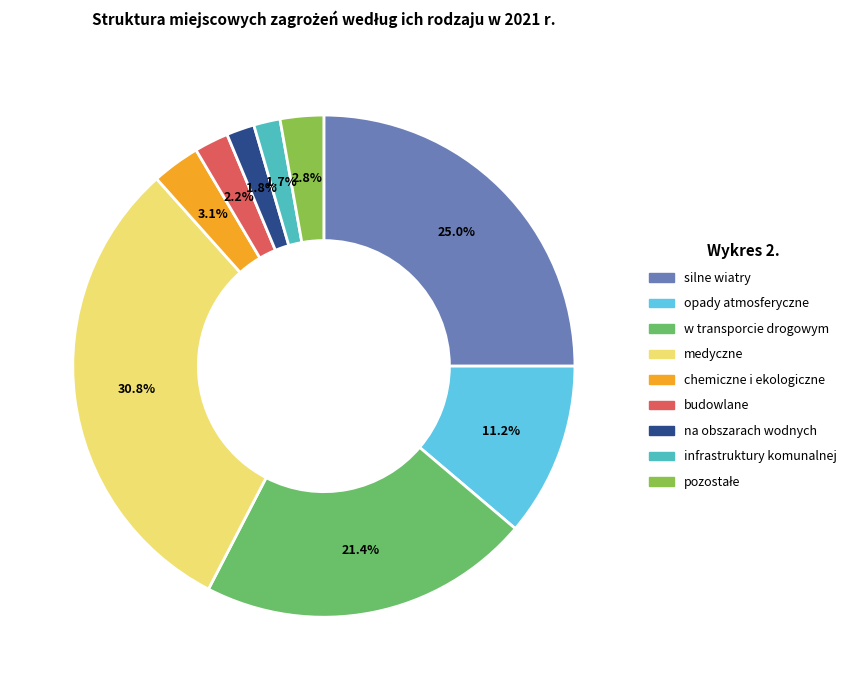

What is the total percentage of opady atmosferyczne and silne wiatry?

36.2%